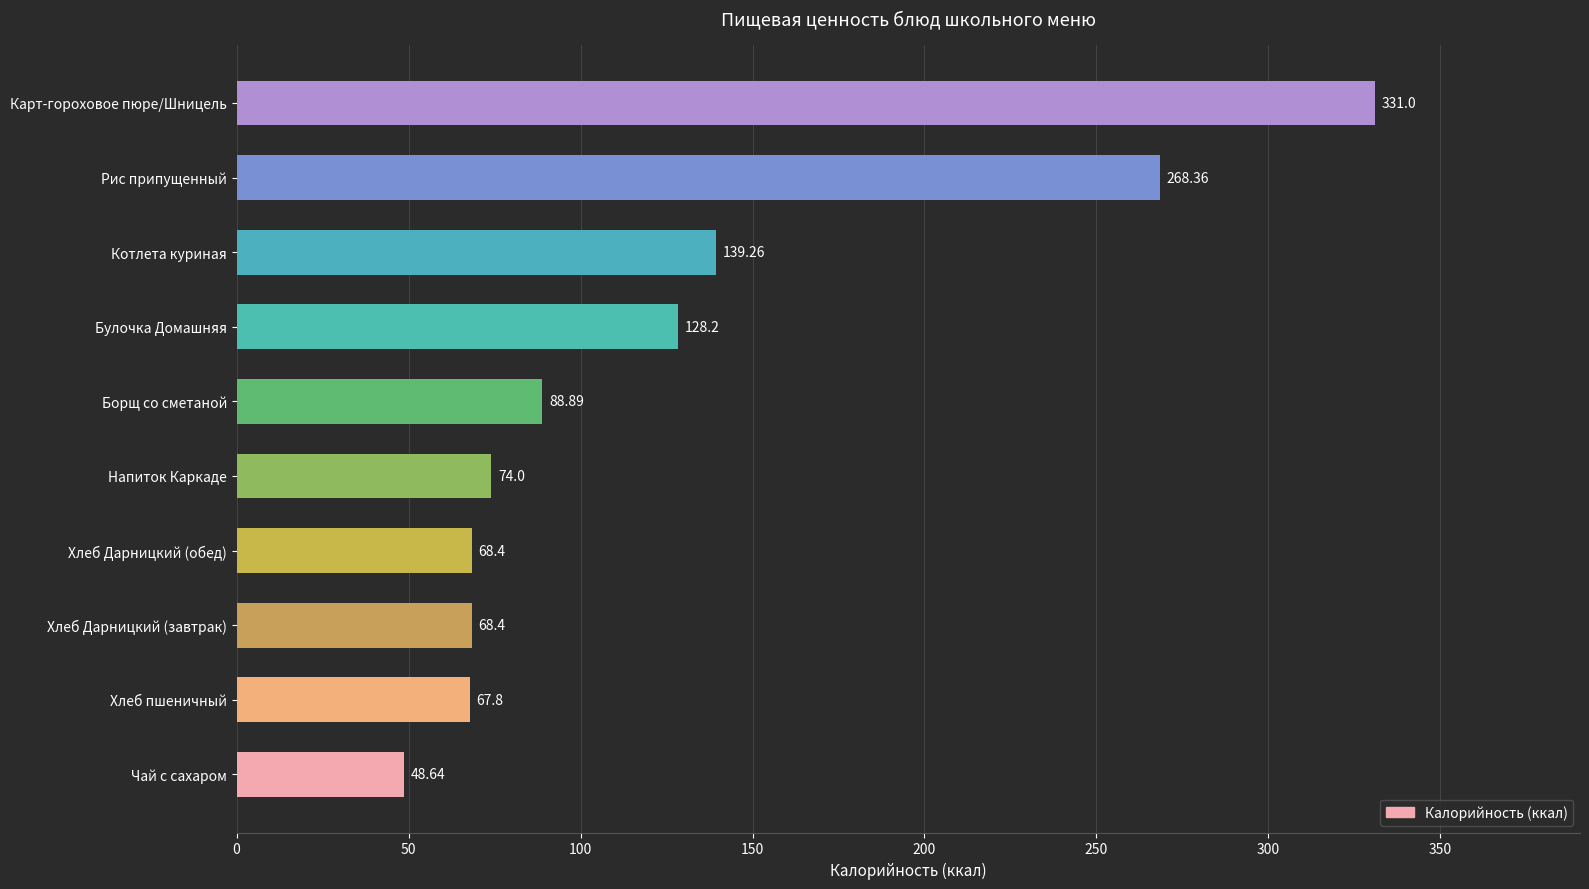

What is the minimum value shown in the chart?

48.6